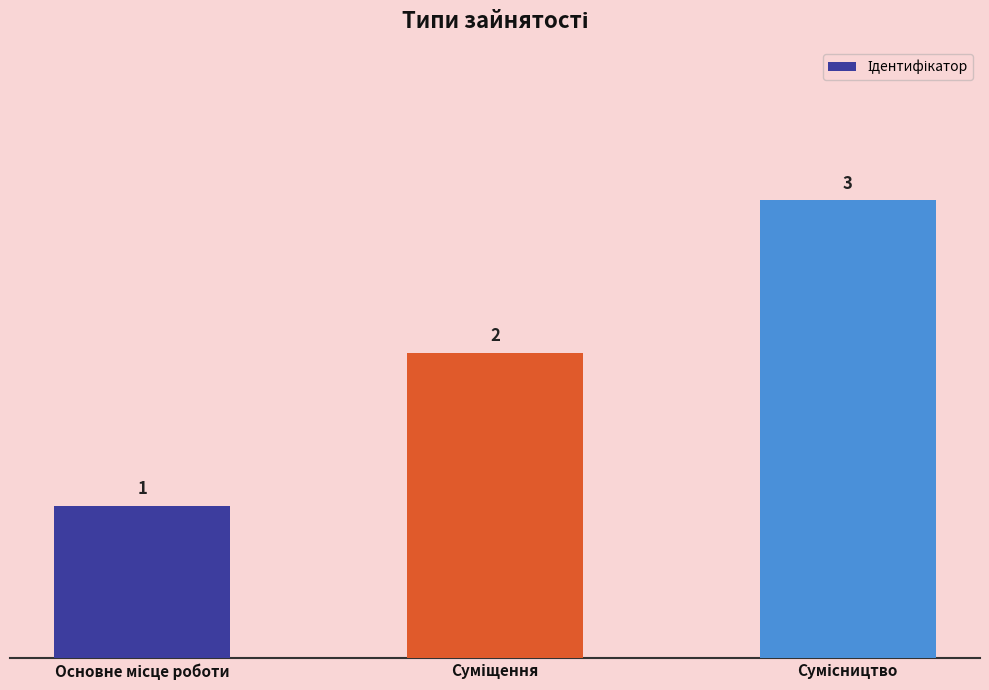

Count the values in the range 1 to 3.

3